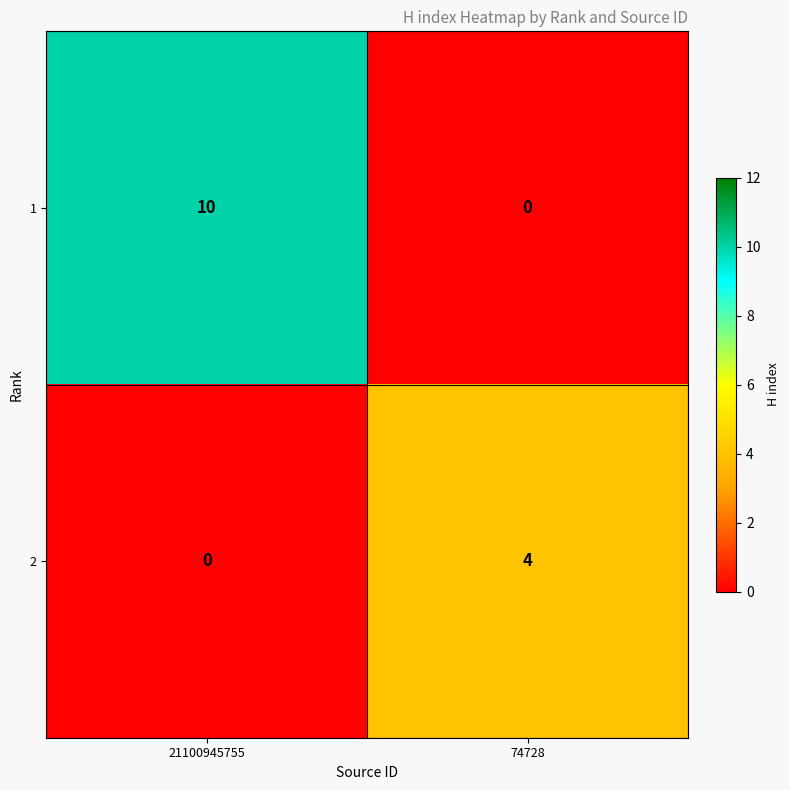

What is the approximate value of 2 at 74728?

4